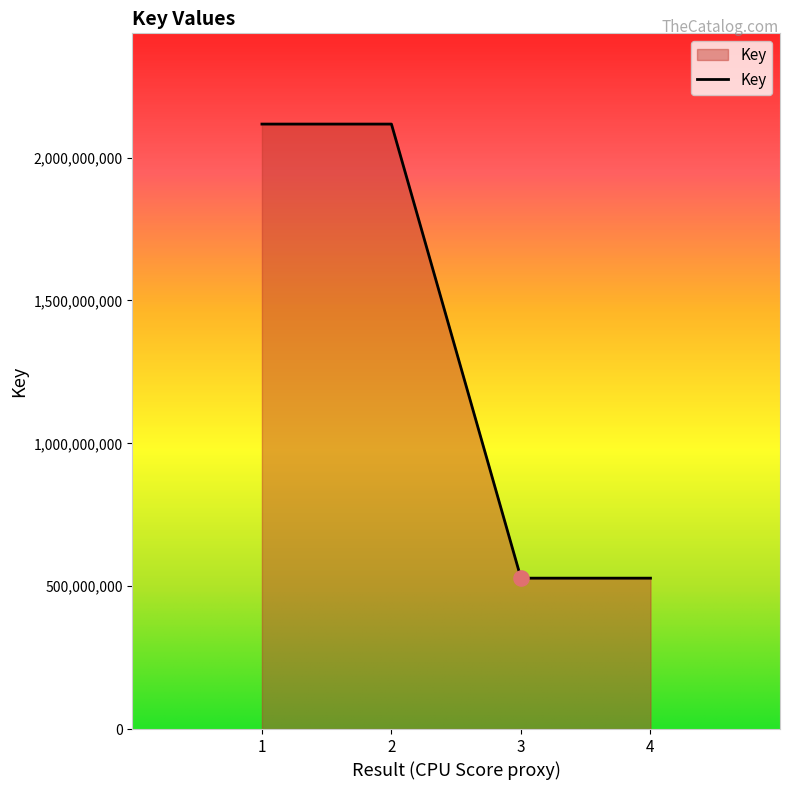

What is the ratio of the value at 1 to the value at 3?

4.0